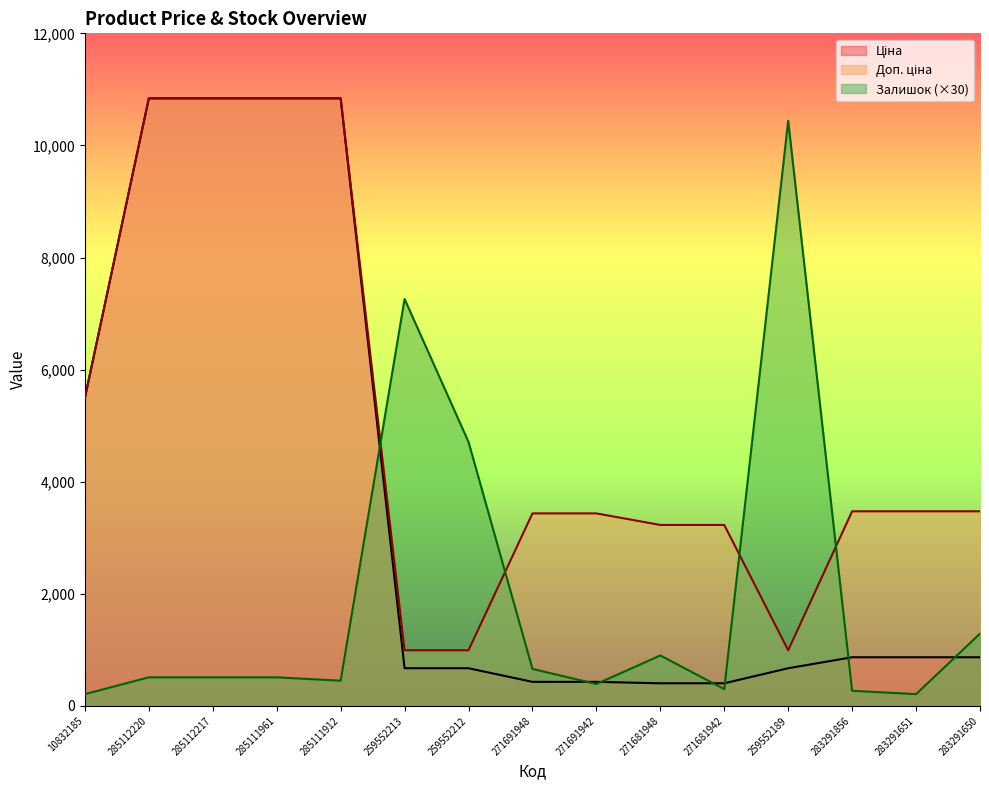

Reading left to right, list all the values displayed in this chart.

Ціна: 5497.3	10840.1	10840.1	10840.1	10840.1	672.1	672.1	429.3	429.3	403.6	403.6	672.1	868.0	868.0	868.0
Доп. ціна: 5497.3	10840.1	10840.1	10840.1	10840.1	992.7	992.7	3434.6	3434.6	3228.8	3228.8	992.7	3472.1	3472.1	3472.1
Залишок: 210.0	510.0	510.0	510.0	450.0	7260.0	4710.0	660.0	390.0	900.0	300.0	10440.0	270.0	210.0	1290.0